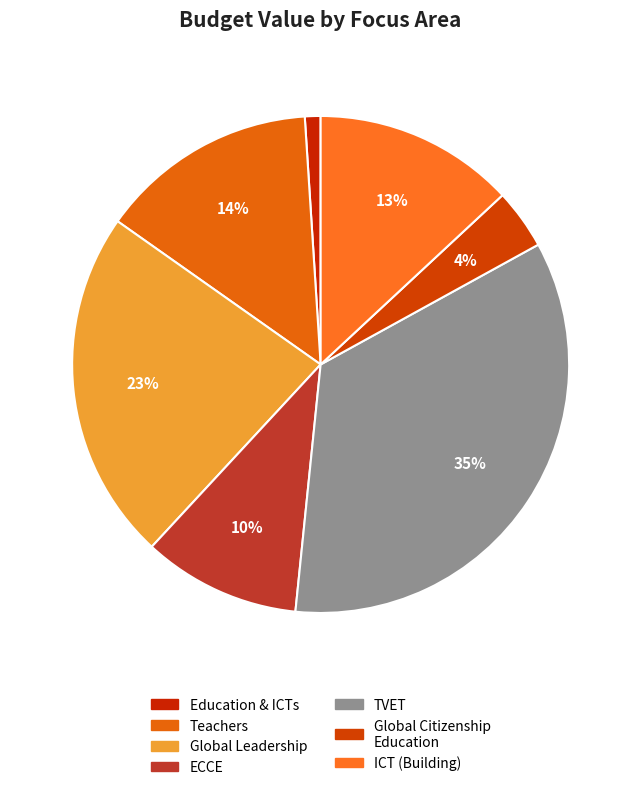

Rank the categories by value from lowest to highest.

Education & ICTs, Global Citizenship Education, ECCE, ICT (Building), Teachers, Global Leadership, TVET